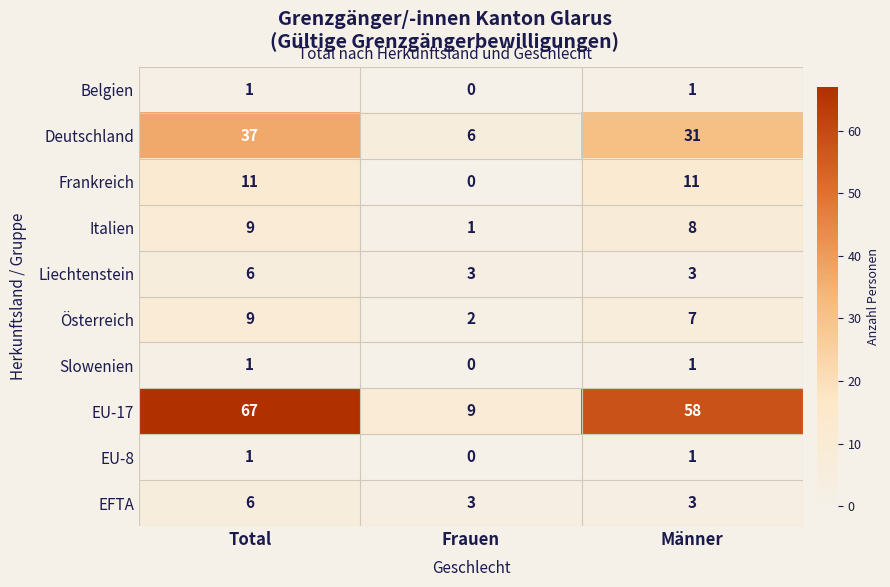

Where is Belgien nearest to the value 0?

Frauen